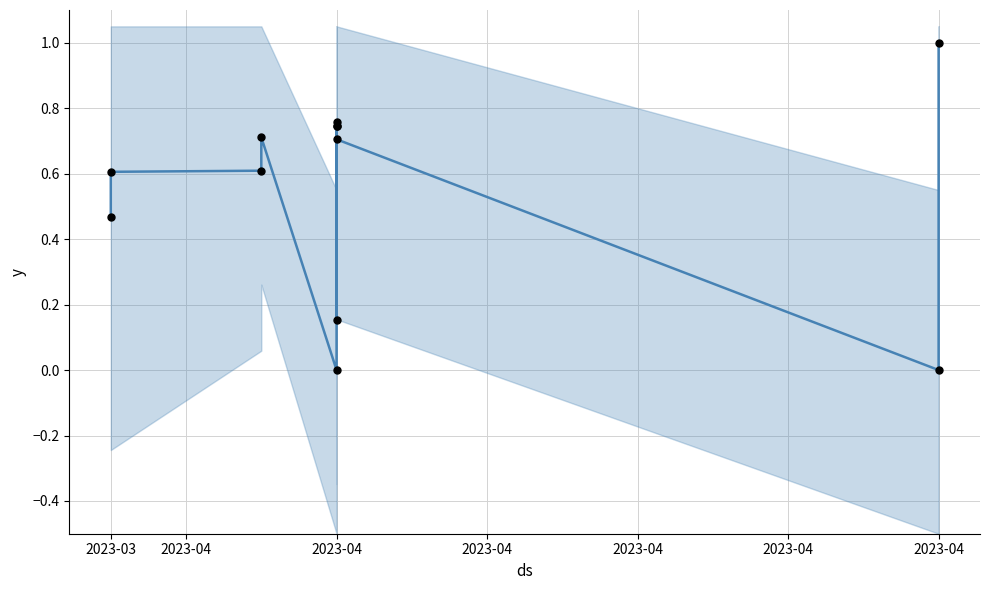

Between 2023-04 and 2023-04, which is larger?

2023-04